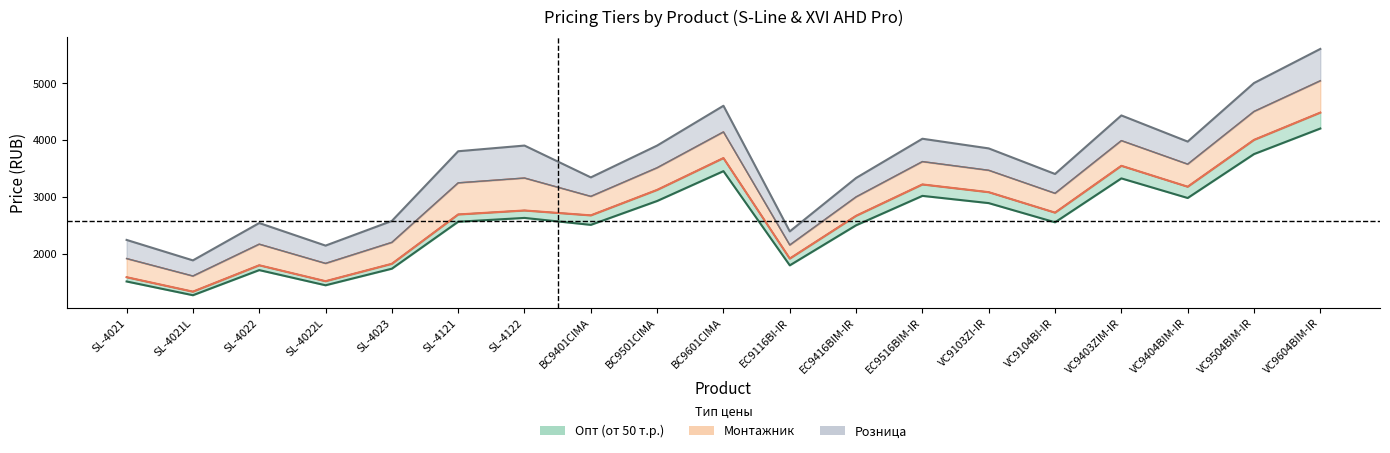

Reading left to right, list all the values displayed in this chart.

Опт (от 50 т.р.): 1509.0	1267.0	1709.0	1442.0	1734.0	2560.0	2627.0	2505.0	2925.0	3450.0	1792.5	2497.5	3015.0	2887.5	2550.0	3322.5	2977.5	3750.0	4200.0
Монтажник: 1584.0	1330.0	1794.0	1514.0	1820.0	2688.0	2758.0	2672.0	3120.0	3680.0	1912.0	2664.0	3216.0	3080.0	2720.0	3544.0	3176.0	4000.0	4480.0
Розница: 2240.0	1880.0	2537.0	2140.0	2574.0	3800.0	3900.0	3340.0	3900.0	4600.0	2390.0	3330.0	4020.0	3850.0	3400.0	4430.0	3970.0	5000.0	5600.0